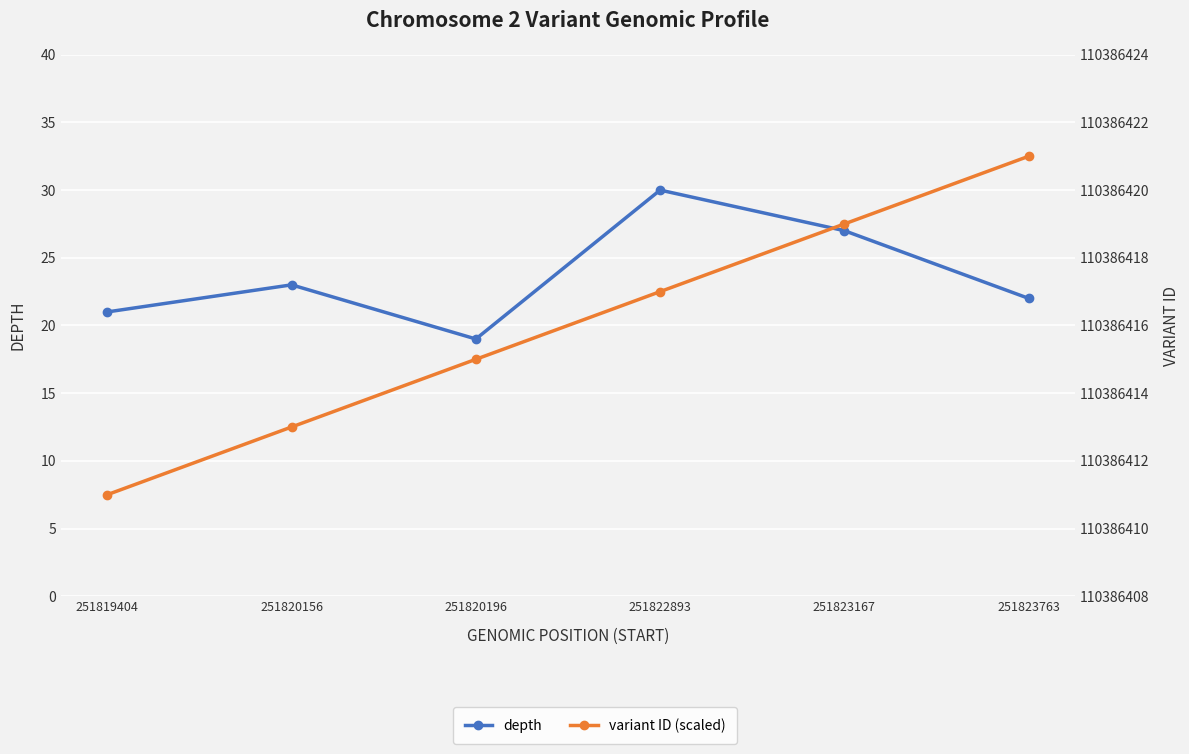

What is the sum of the depth values at 251822893 and 251820196?

49